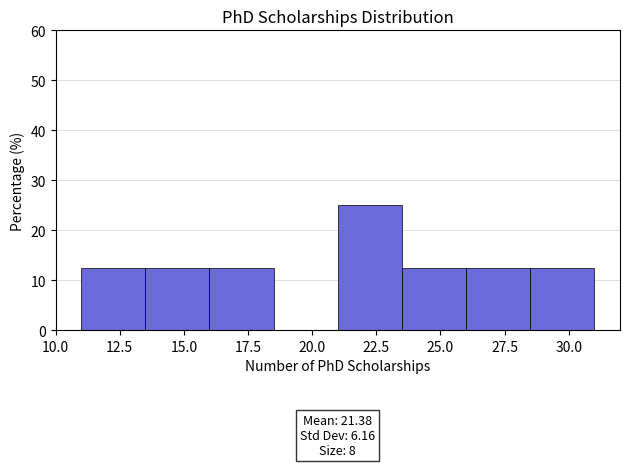

Over which range of the x-axis is the bar tallest?

21.0 to 23.5